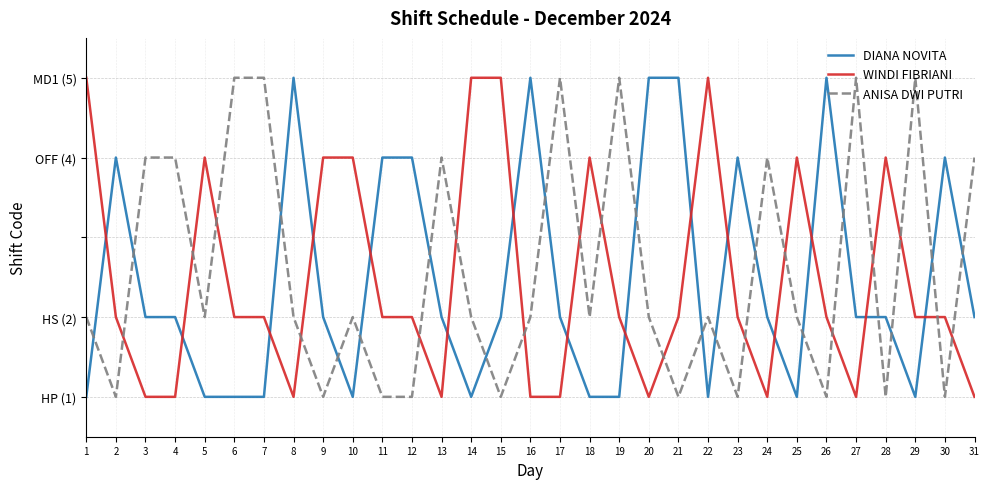

What are all the series names shown in the legend?

DIANA NOVITA, WINDI FIBRIANI, ANISA DWI PUTRI